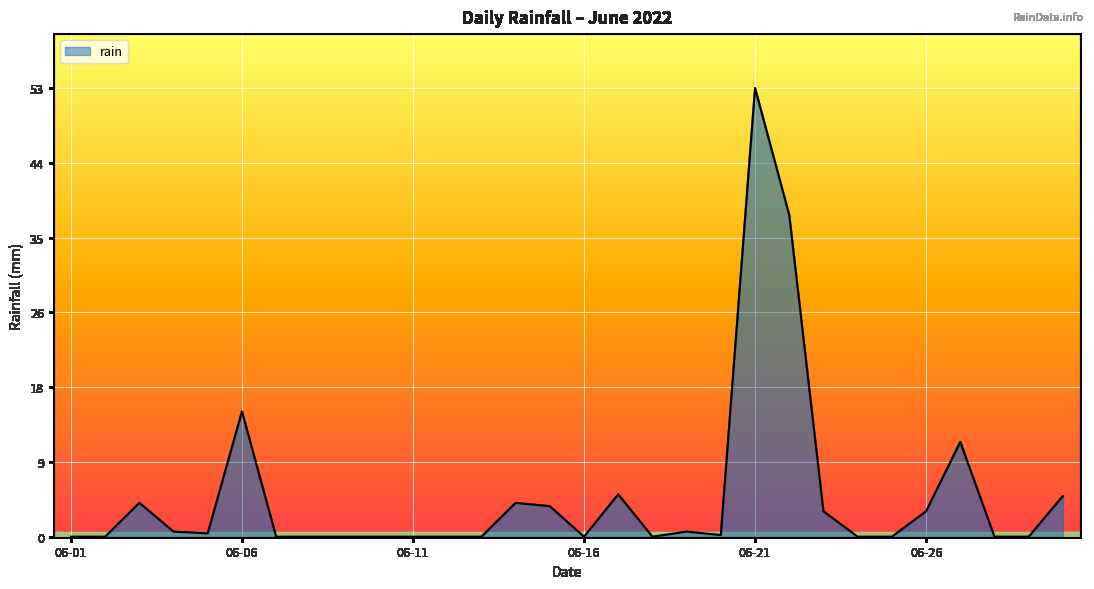

What is the difference between the maximum and minimum values?

53.0